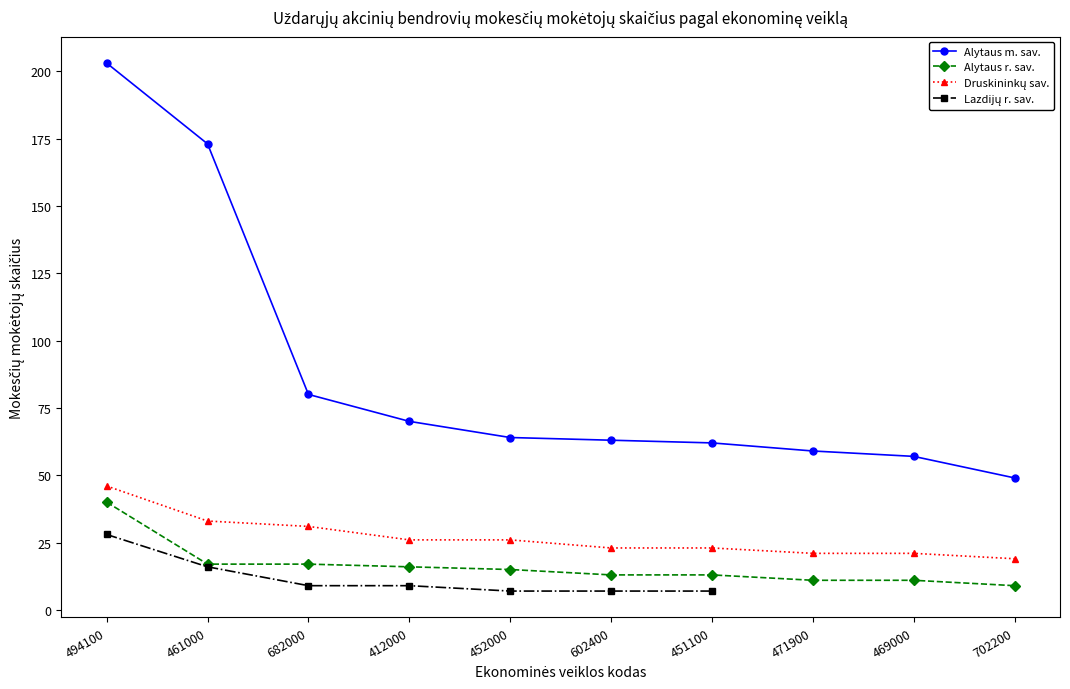

What is the label of the 3rd point from the left?

682000